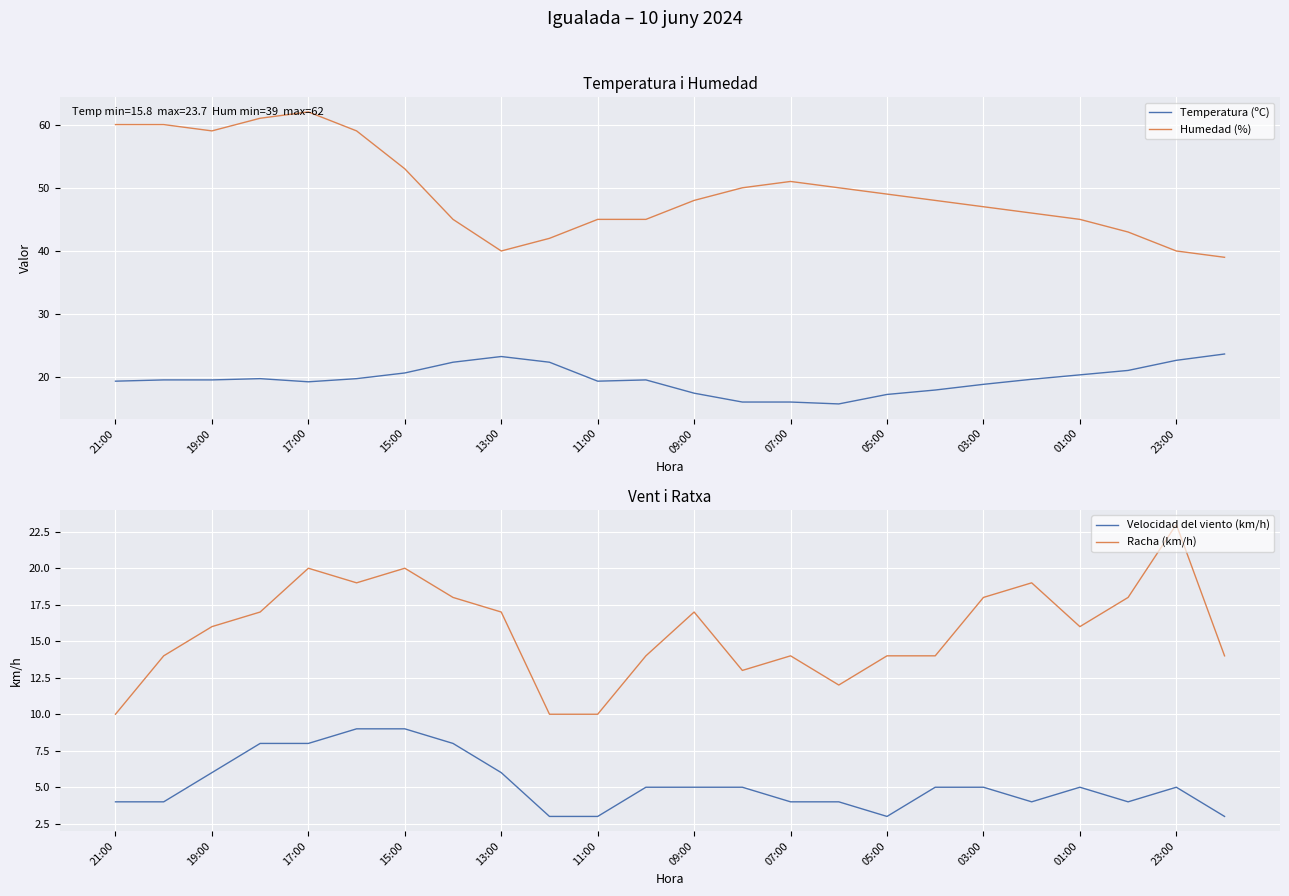

The value of Humedad (%) at 19:00 is 59.0. True or false?

True